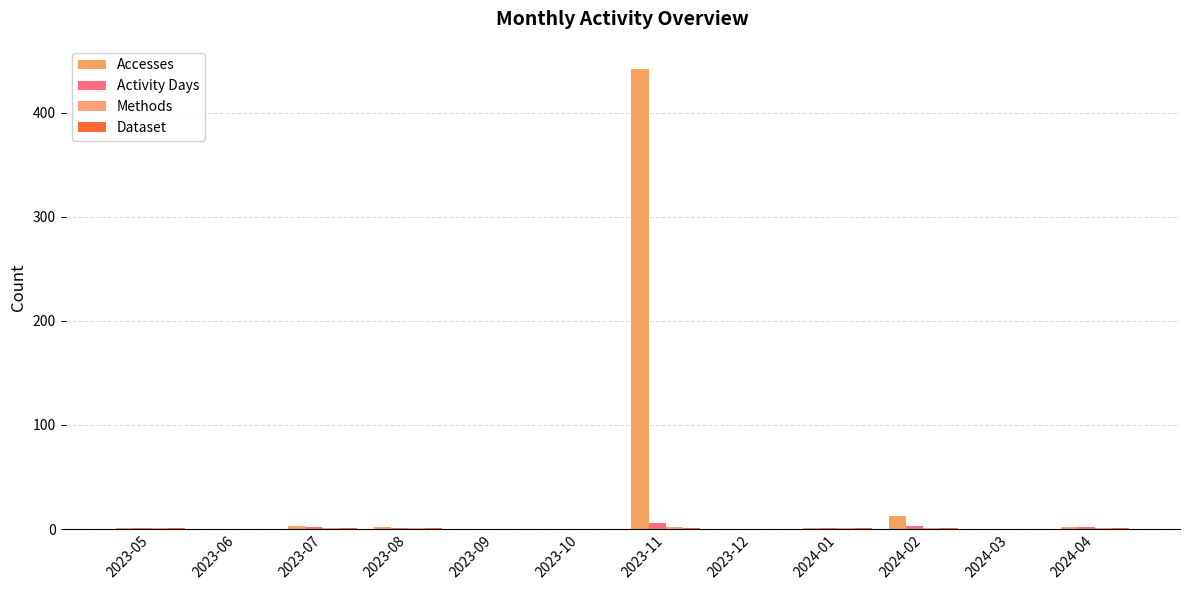

Which category has the lowest value across all series?

2023-06